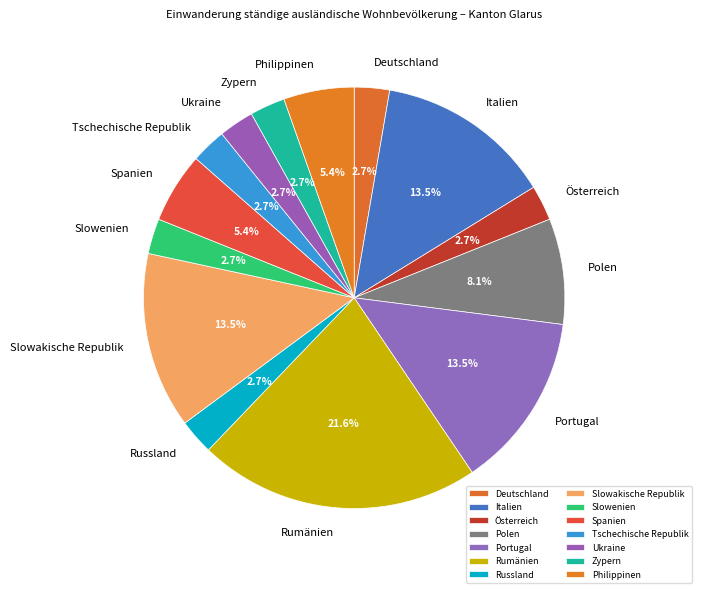

What percentage is the Slowenien slice, to the nearest percent?

3%